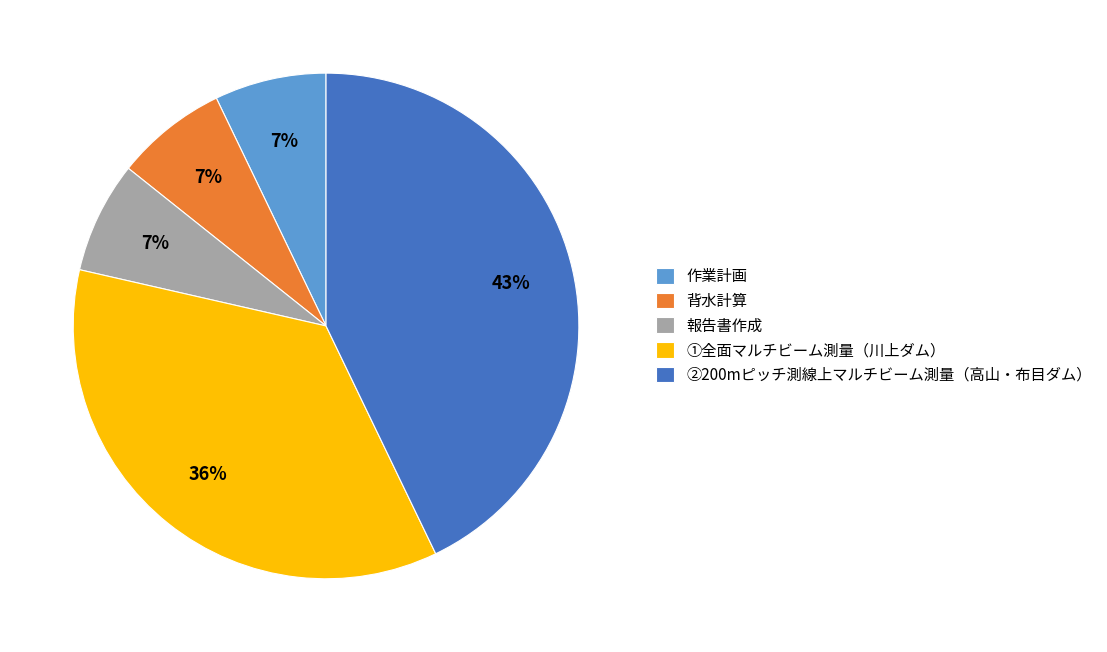

To the nearest percent, what is the difference between the largest and smallest slice percentages?

36%